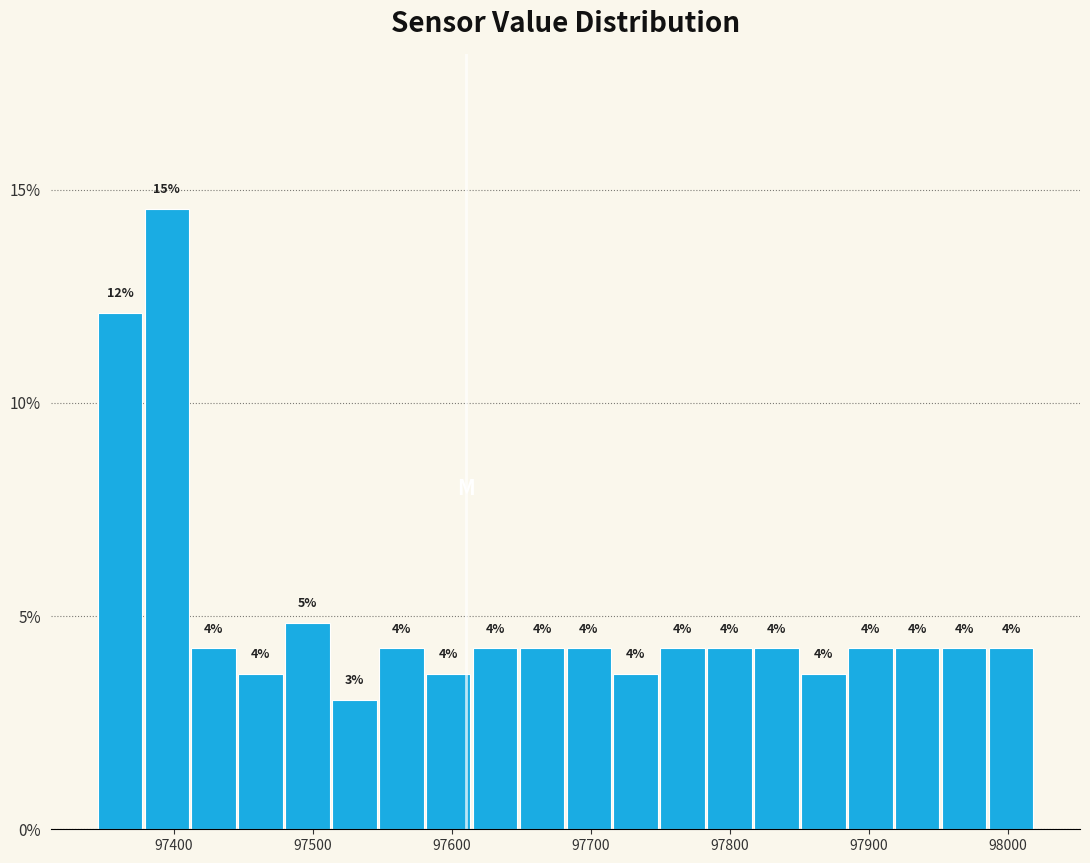

Around what value on the x-axis is the tallest bar? Give the approximate position of its centre, as read against the axis.

97390